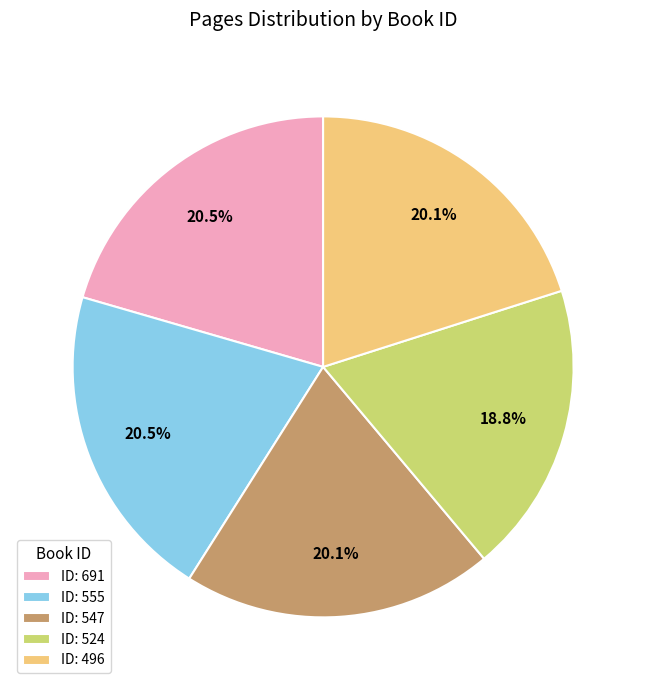

How much of the chart is everything except ID: 547?

79.9%